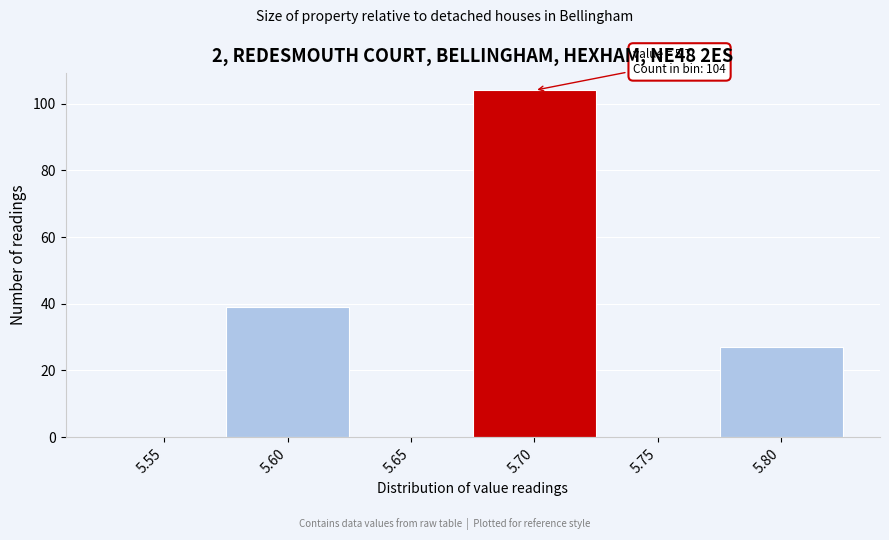

Reading left to right, list all the values displayed in this chart.

5.55=0	5.60=39	5.65=0	5.70=104	5.75=0	5.80=27